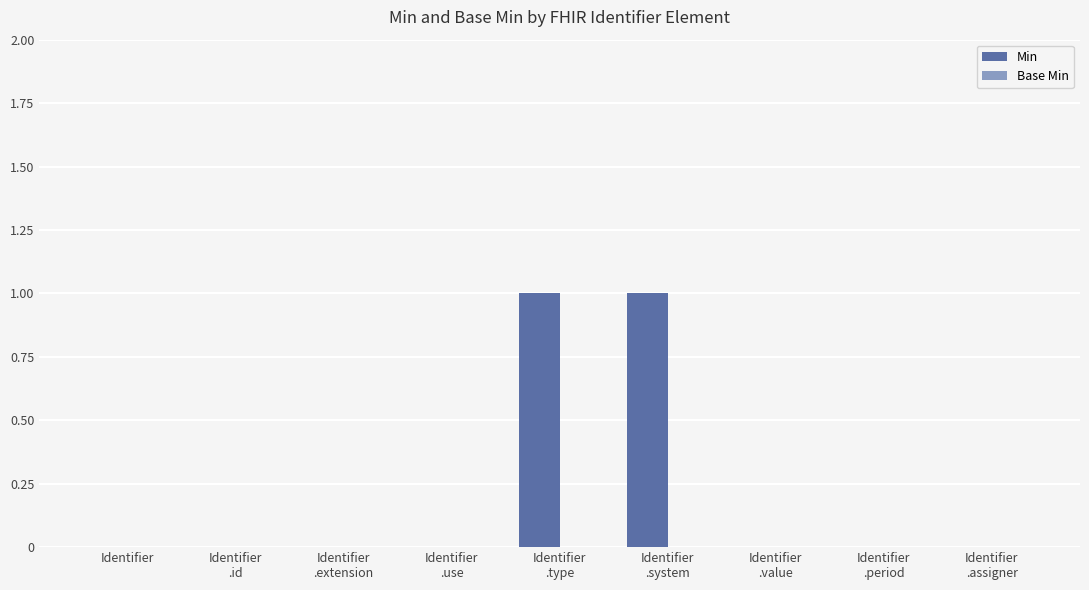

The value at Identifier is 1. True or false?

False